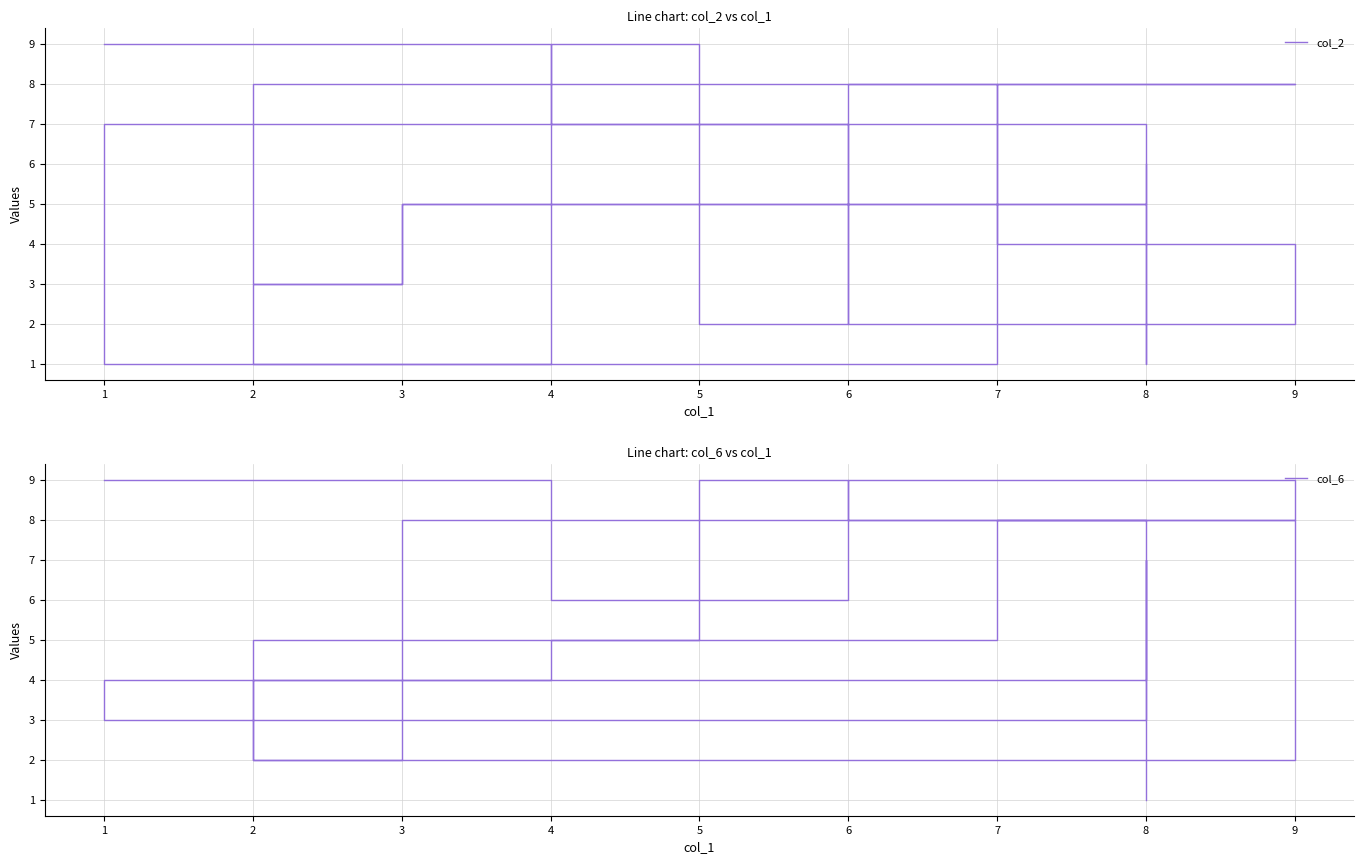

How many values in the col_2 series are below 5?

8